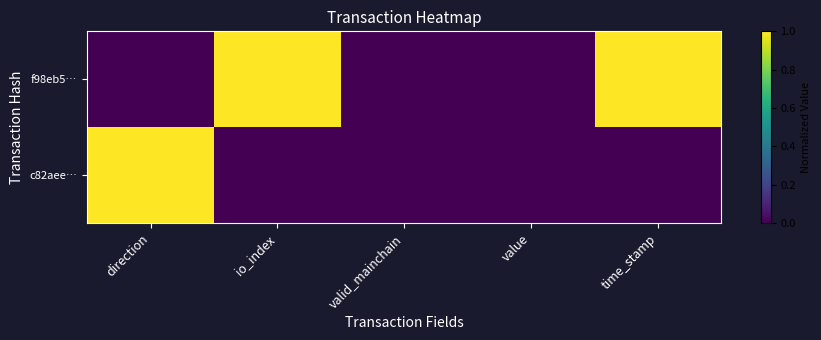

List the series in order of their peak value, highest first.

f98eb5…, c82aee…